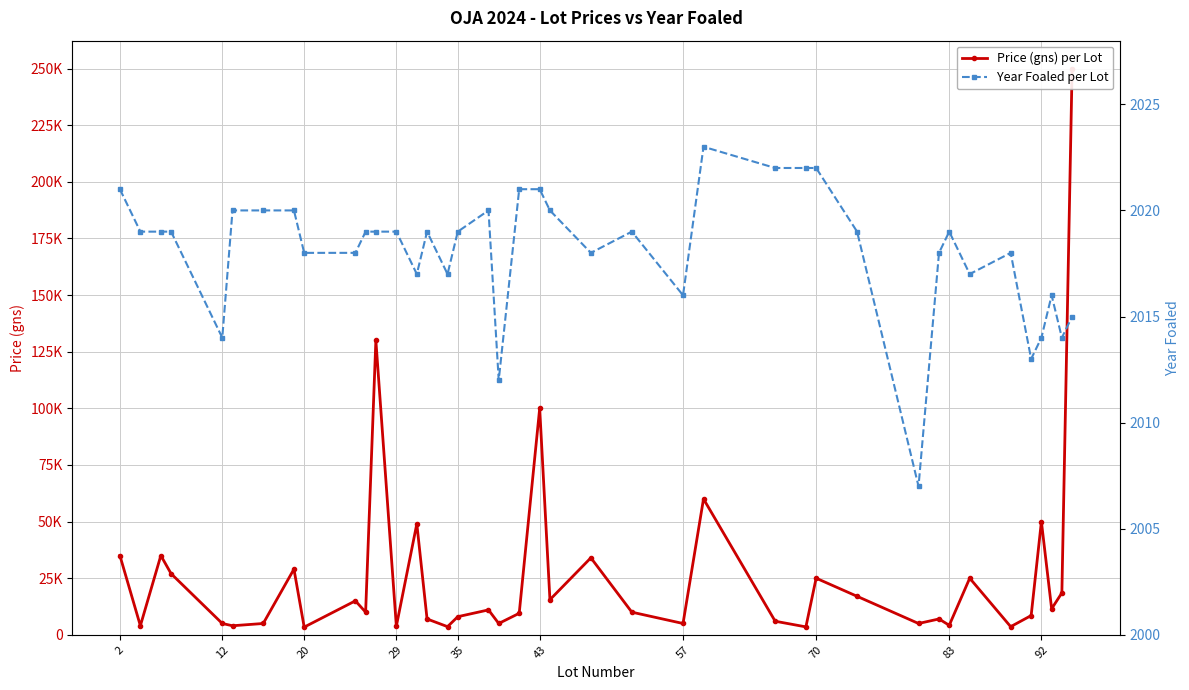

What is the difference between the maximum and minimum values in the Year Foaled per Lot series?

16